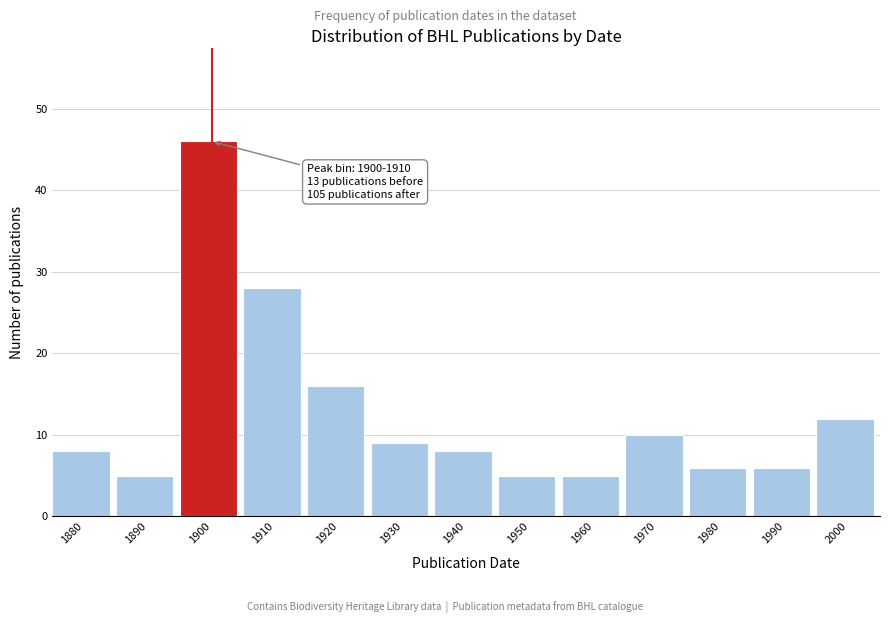

Reading left to right, what are all the values shown in this chart?

1880=8	1890=5	1900=46	1910=28	1920=16	1930=9	1940=8	1950=5	1960=5	1970=10	1980=6	1990=6	2000=12